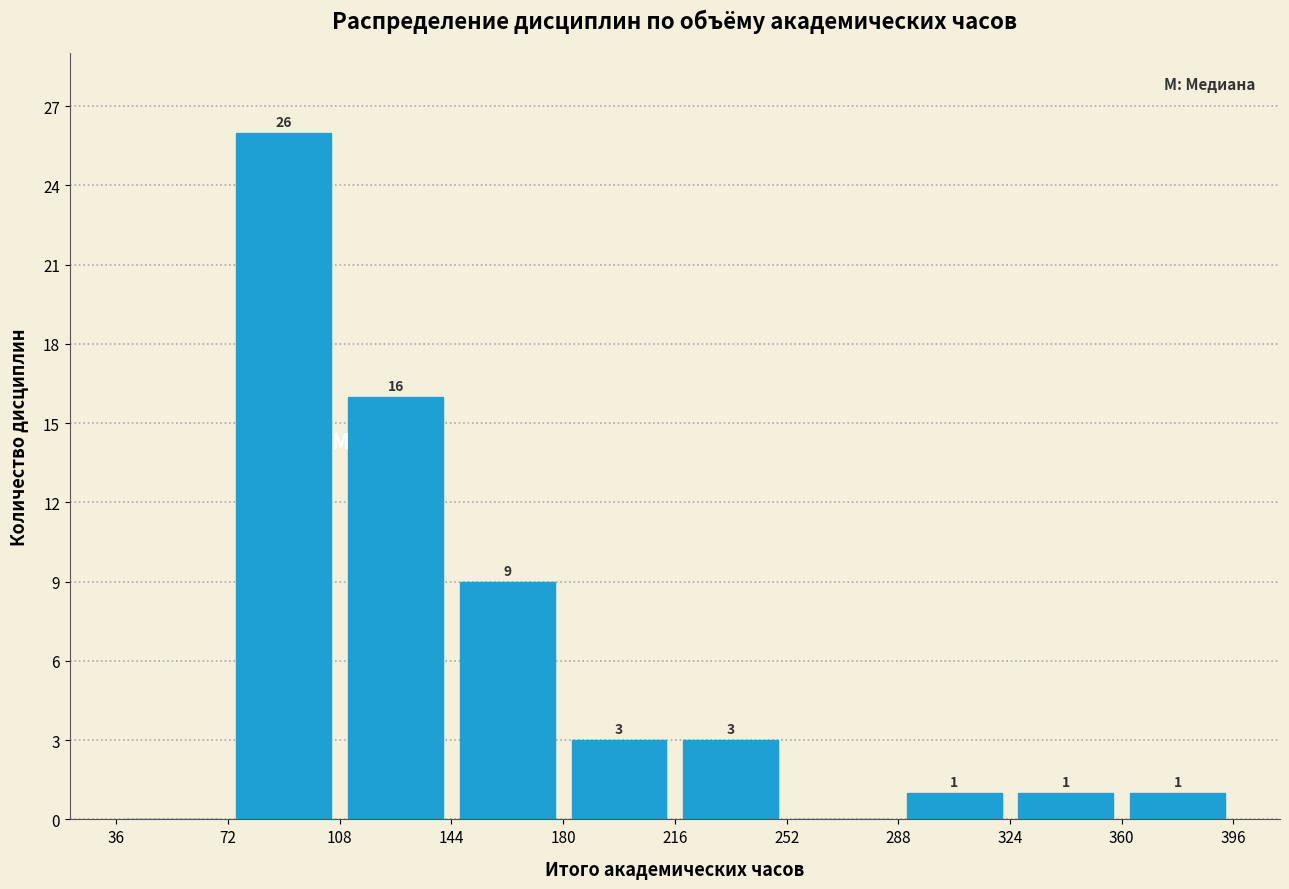

Over which range of the x-axis is the bar tallest?

72 to 108